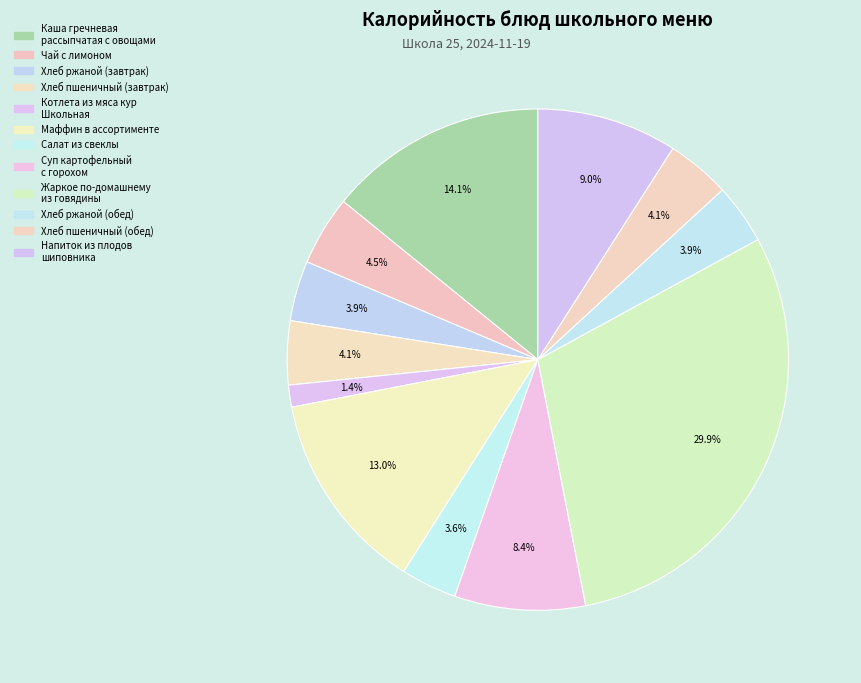

To the nearest percent, what is the average slice percentage?

8%